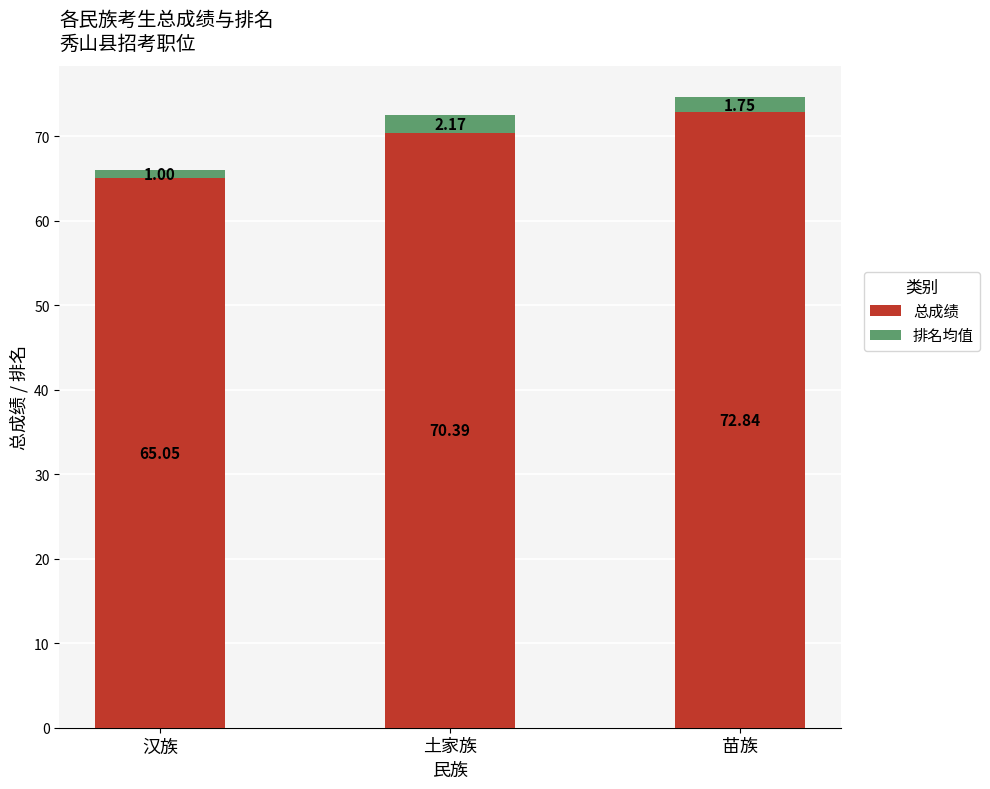

List the labels in order of 总成绩 value, smallest first.

汉族, 土家族, 苗族